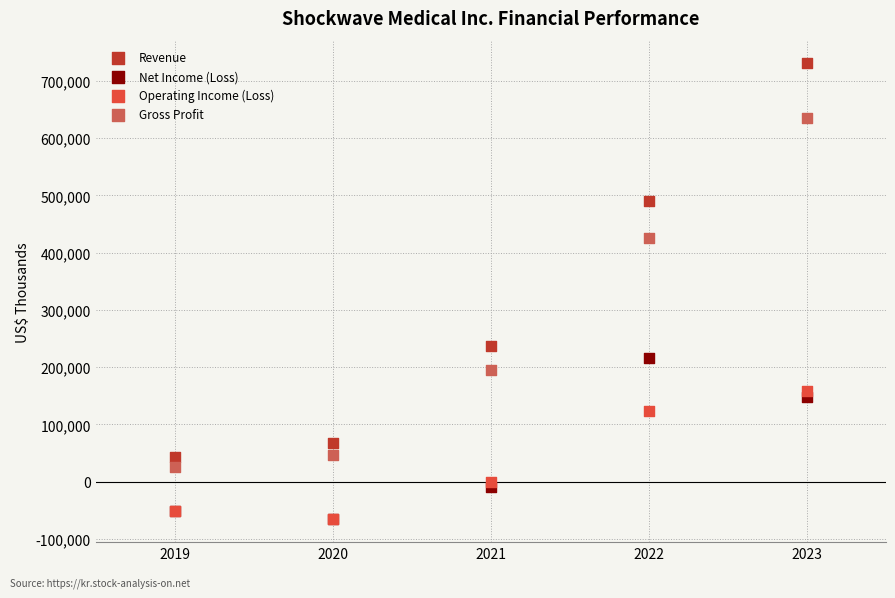

Which series has the widest spread of Y values?

Revenue